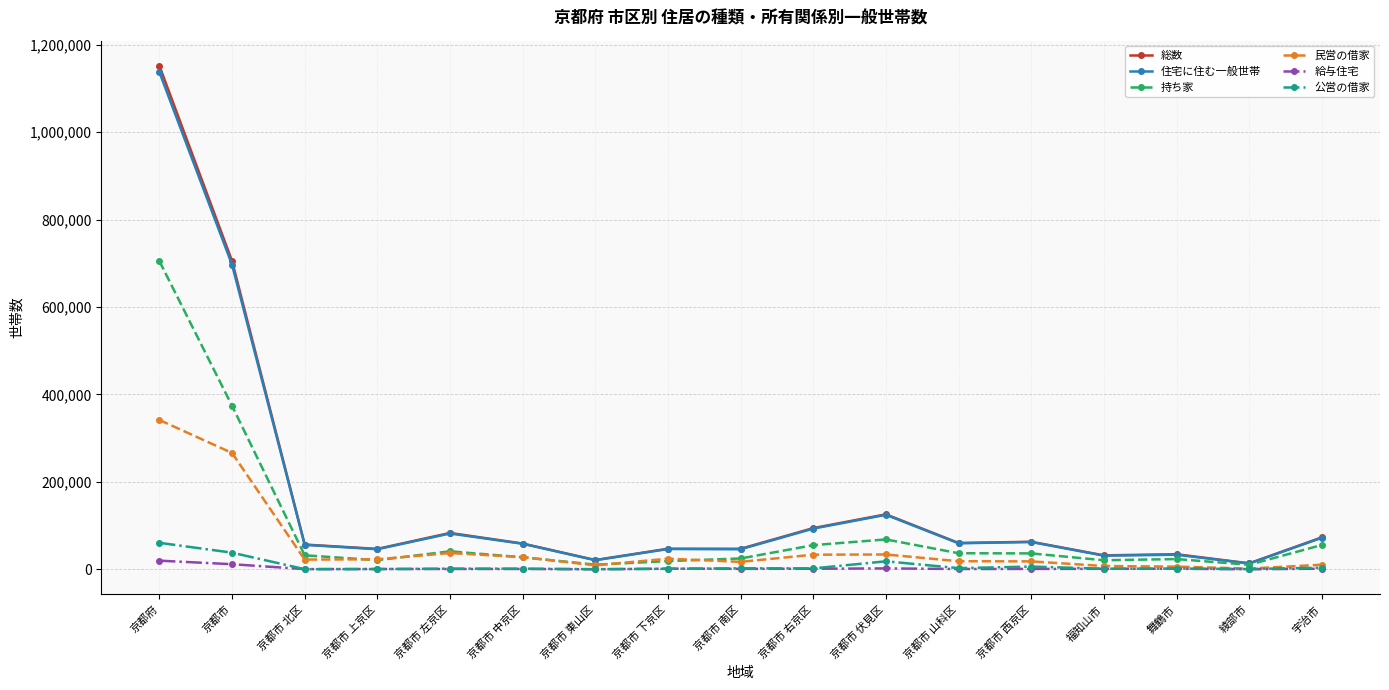

Which series changed the most between 京都市 左京区 and 京都市 山科区?

総数